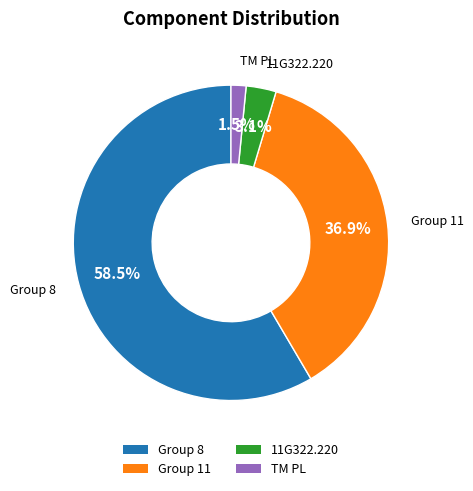

What is the smallest slice in the pie chart?

TM PL